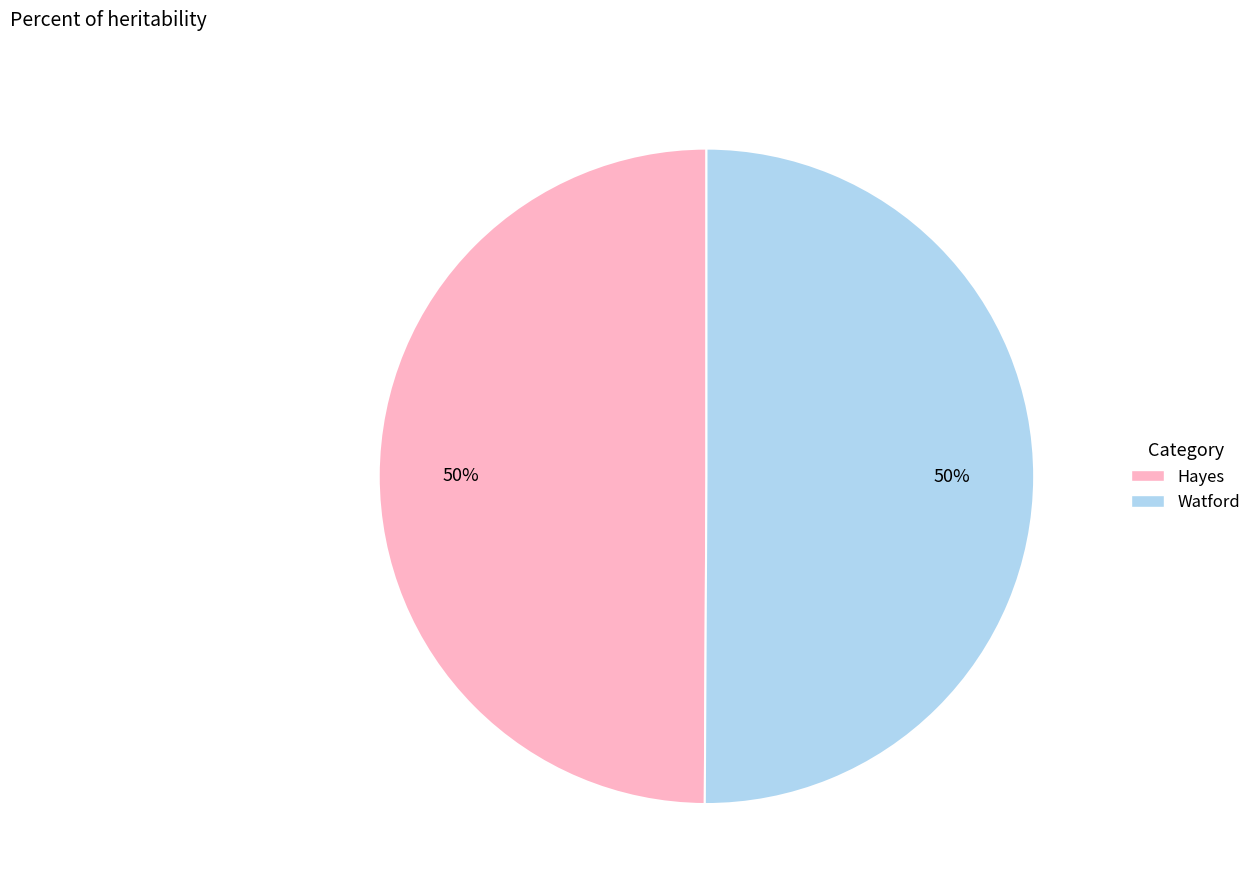

To the nearest percent, what is the average slice percentage?

50%